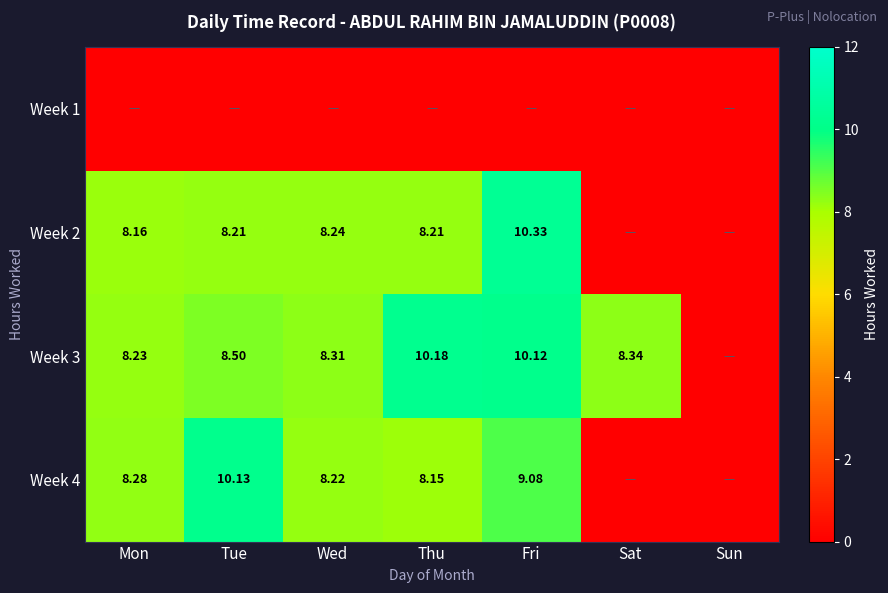

Is the value of Week 2 at Mon greater than the value of Week 4 at Tue?

No